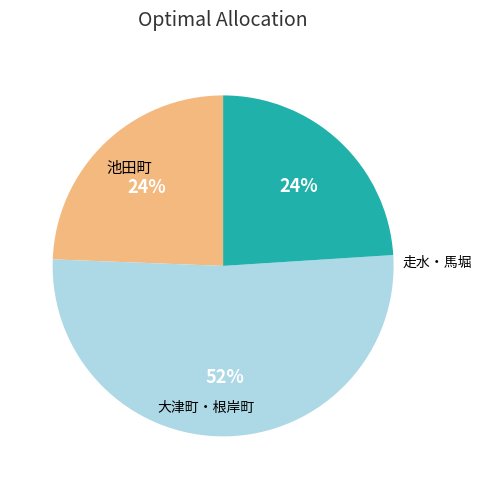

Is there a majority slice in this chart?

Yes